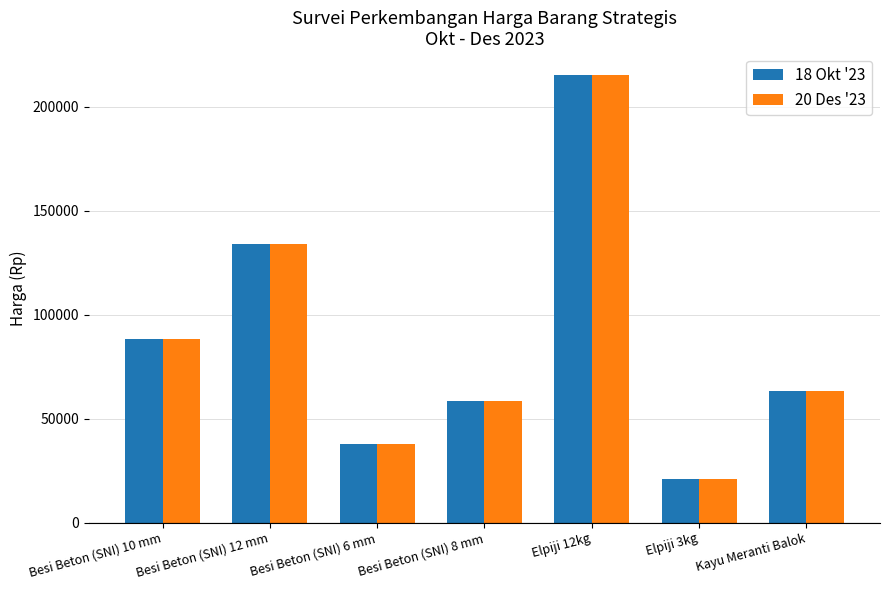

What is the sum of the 20 Des '23 values at Elpiji 12kg and Besi Beton (SNI) 12 mm?

349000